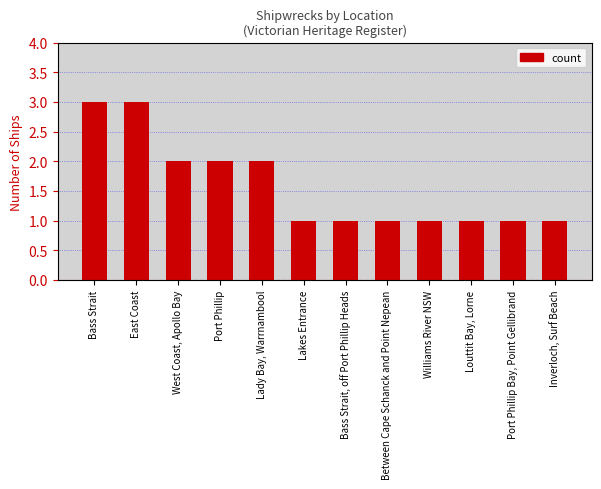

What is the smallest value displayed?

1